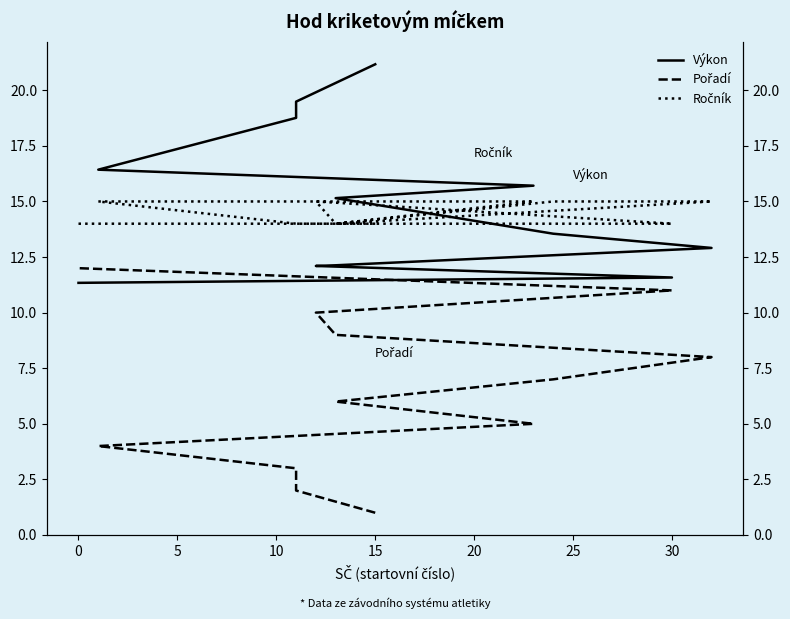

What is the difference between the maximum and minimum values in the Ročník series?

1.0